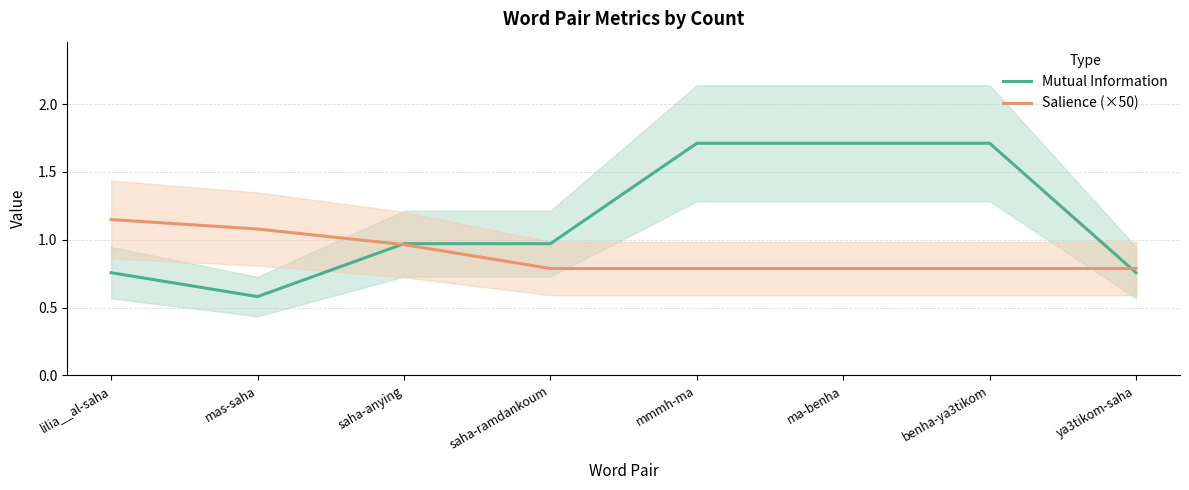

The value of Salience (×50) at saha-anying is 1.0. True or false?

True